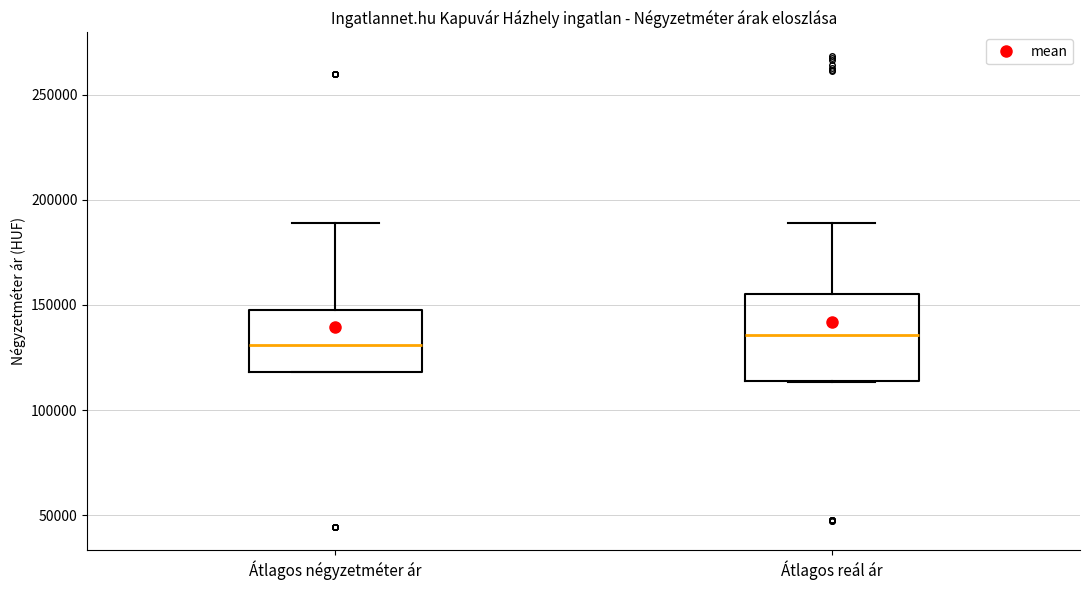

Reading left to right, read every box against the y-axis: the position of its median line, the range the box covers, and the ends of its whiskers. The values are not printed on the chart, so give them approximately, as read against the axis.

Átlagos négyzetméter ár: median 130000, box 120000 to 150000, whiskers 120000 to 190000
Átlagos reál ár: median 135000, box 115000 to 155000, whiskers 115000 to 190000